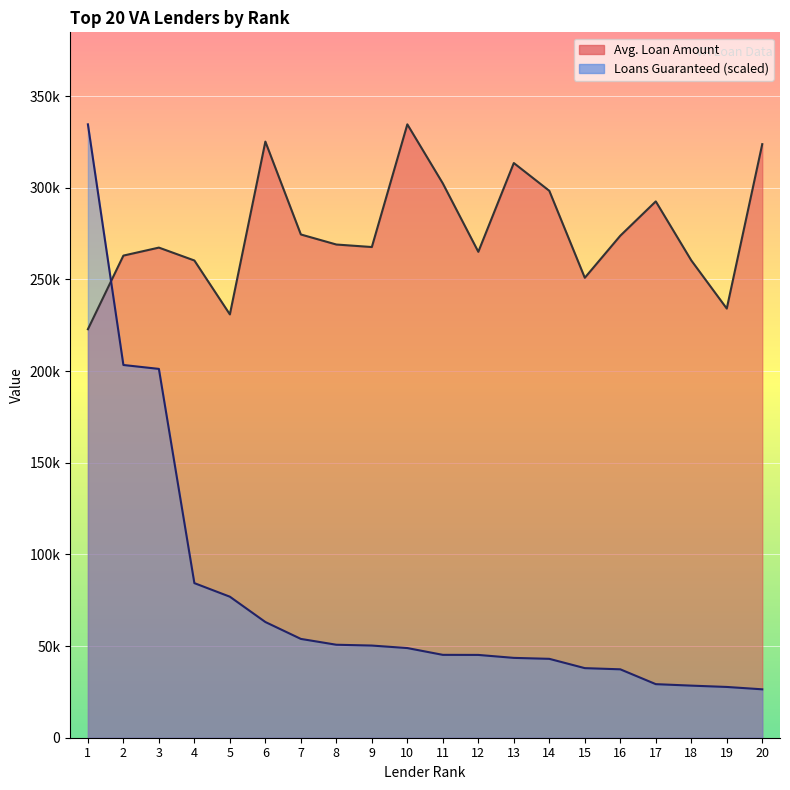

At which category is the sum across all series the highest?

1